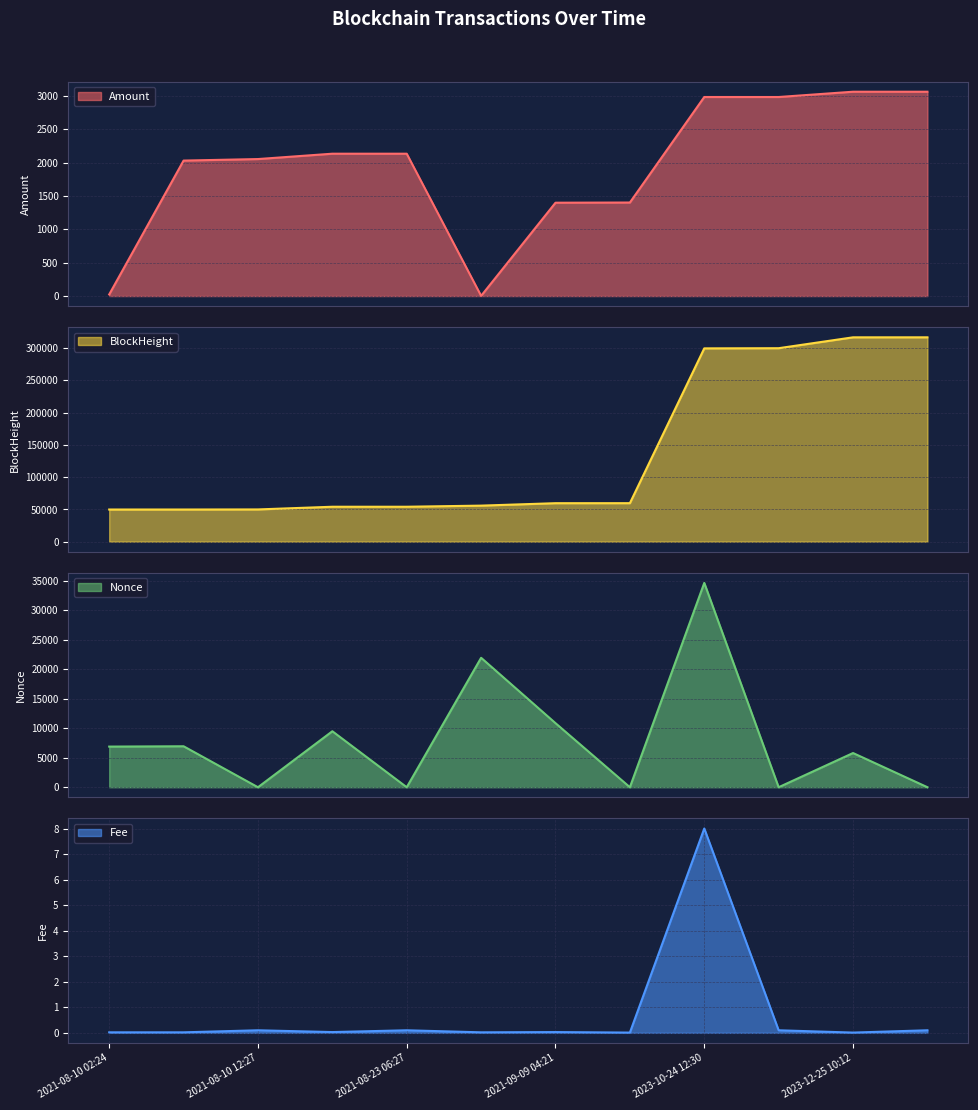

What is the difference between the Fee values at 2023-10-24 12:30 and 2023-12-25 10:12?

8.0